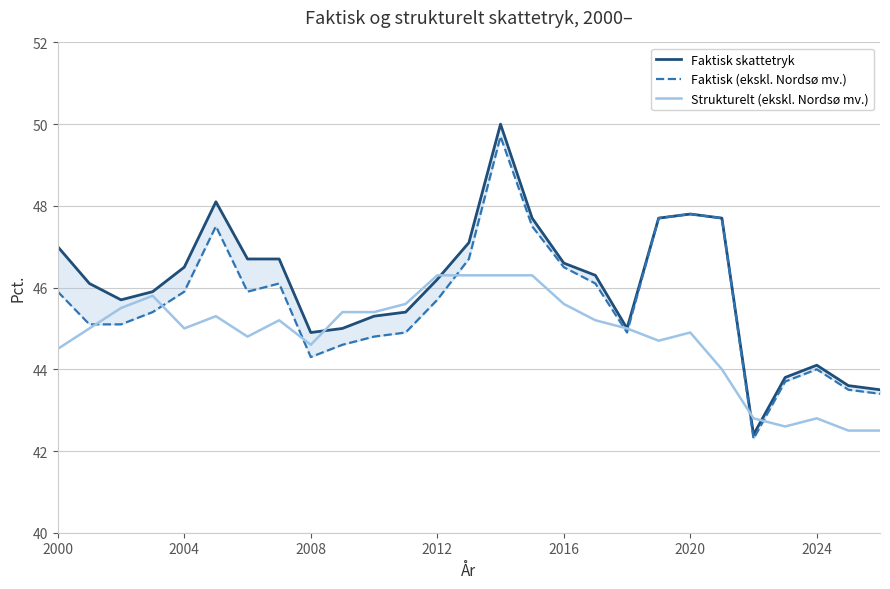

Rank the series by their maximum value, from highest to lowest.

Faktisk skattetryk, Faktisk (ekskl. Nordsø mv.), Strukturelt (ekskl. Nordsø mv.)